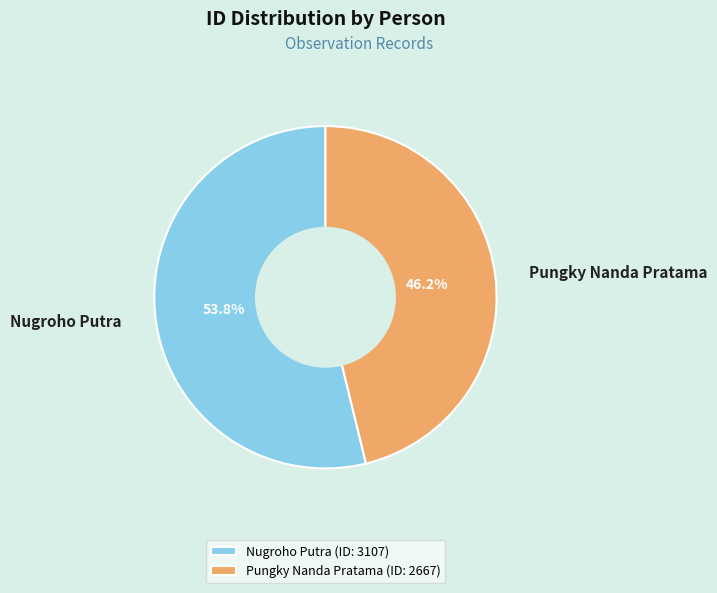

To the nearest percent, what is the difference between the Pungky Nanda Pratama and Nugroho Putra slice percentages?

8%